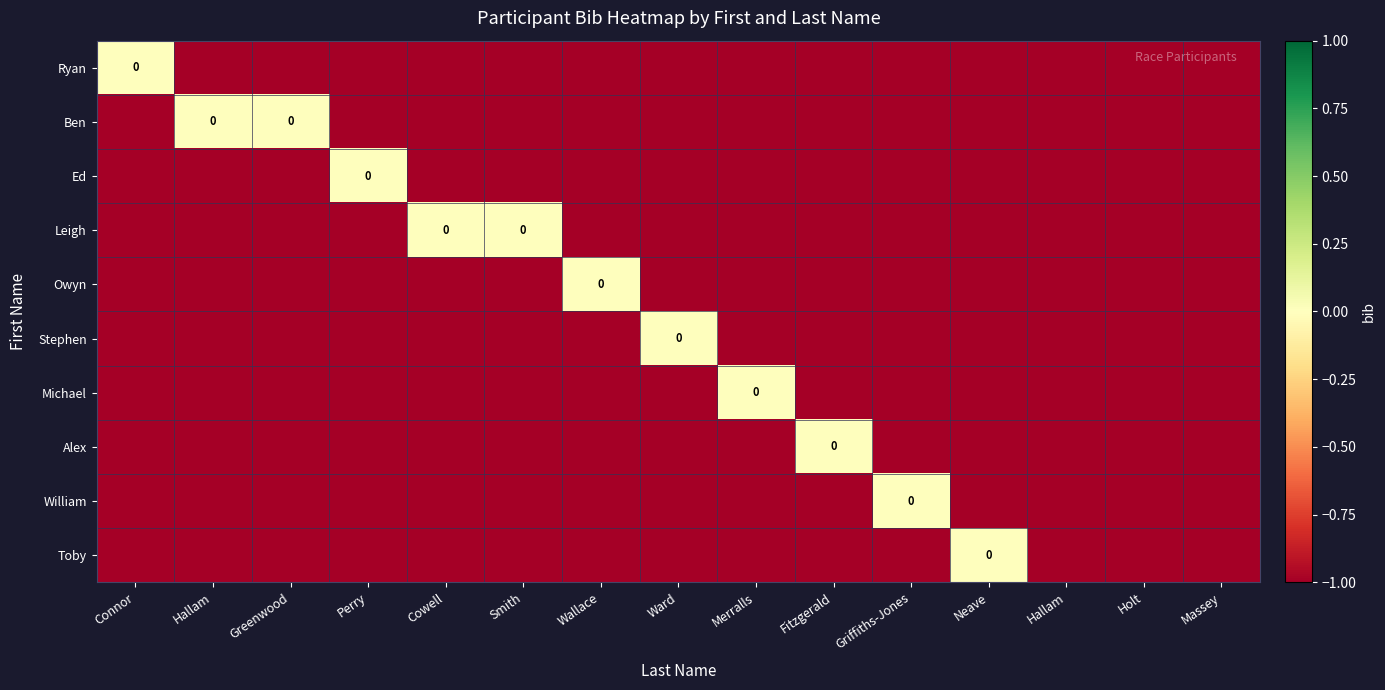

What is the difference between the maximum and minimum values in the Michael series?

1